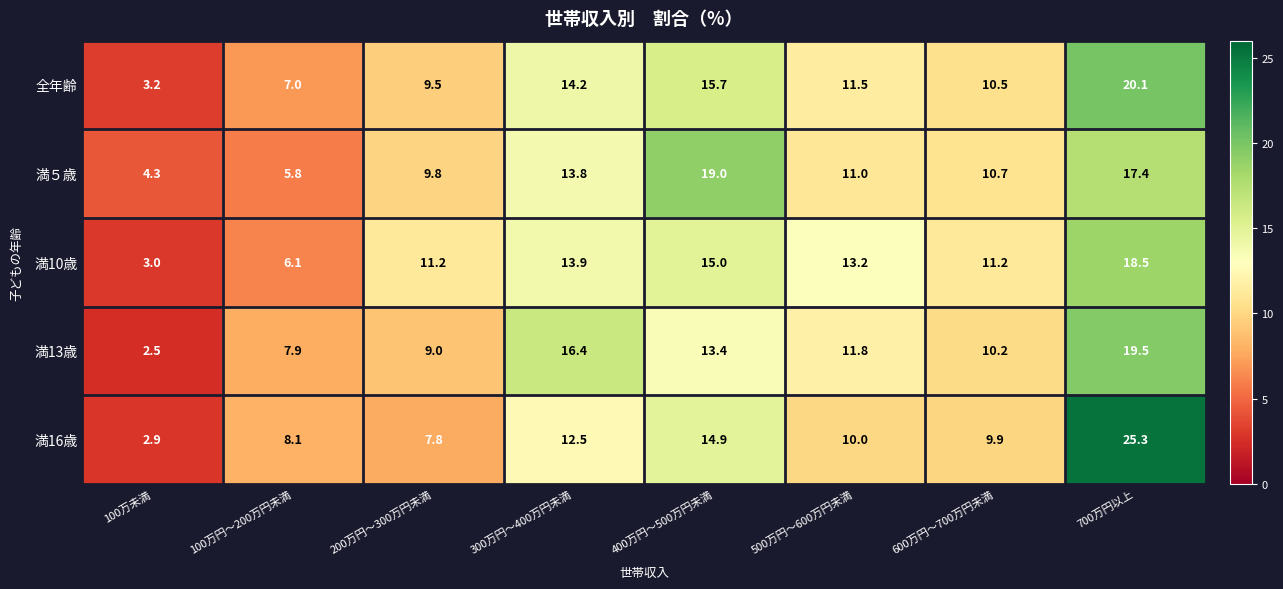

Which series has the largest total across all categories?

満10歳